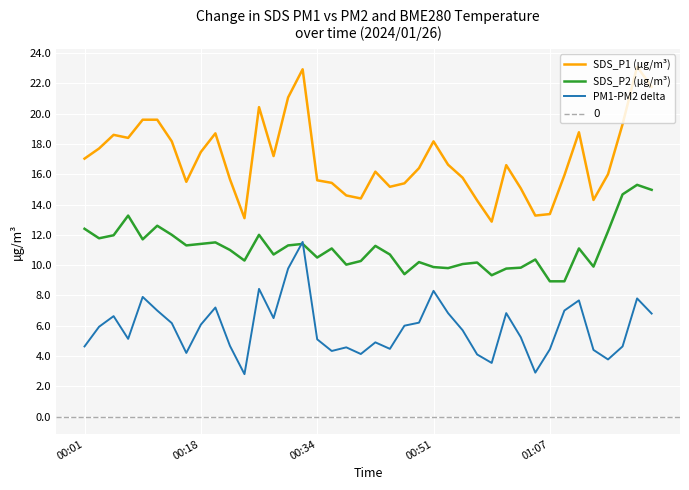

Which series changed the most between 2024/01/26 00:26 and 2024/01/26 00:28?

SDS_P1